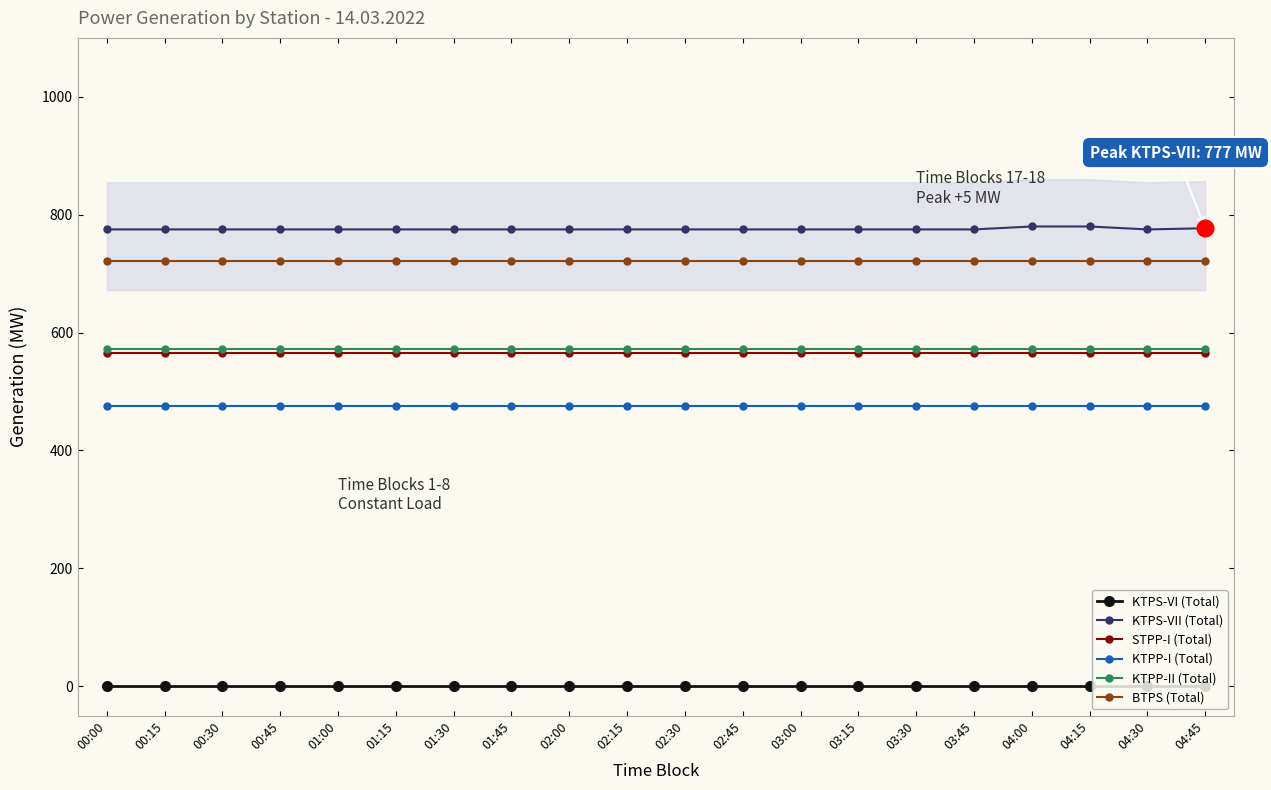

List the series in order of their peak value, lowest first.

KTPS-VI (Total), KTPP-I (Total), STPP-I (Total), KTPP-II (Total), BTPS (Total), KTPS-VII (Total)